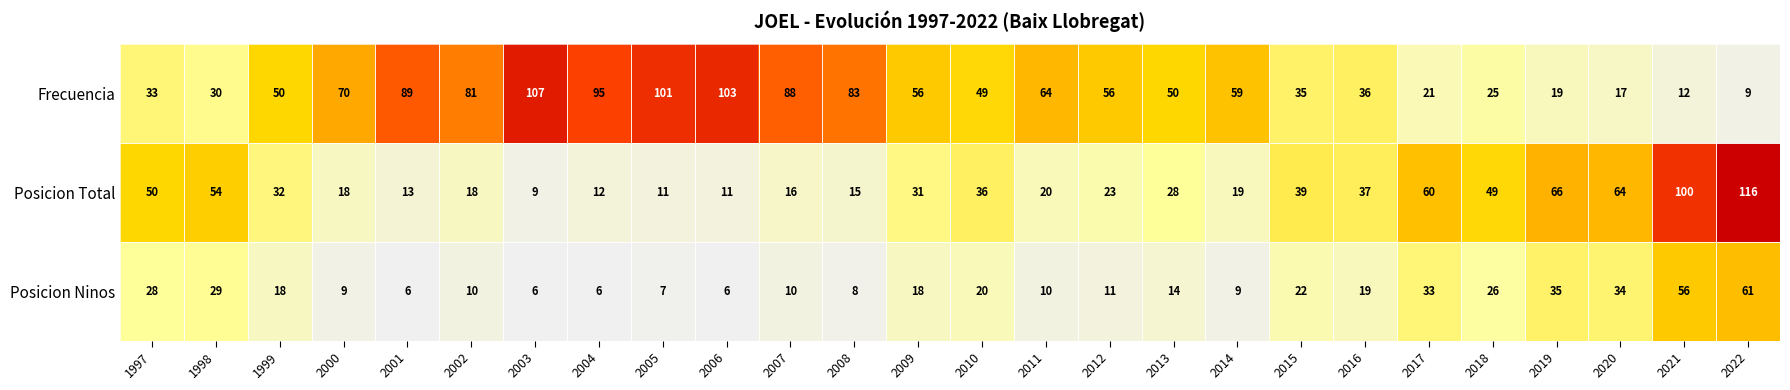

How many values in the Posicion Ninos series are below 18?

13